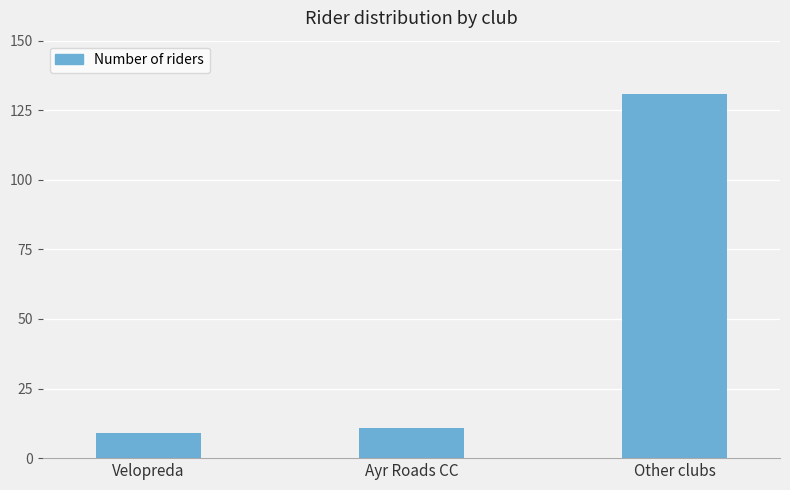

Which category has the highest value across all series?

Other clubs